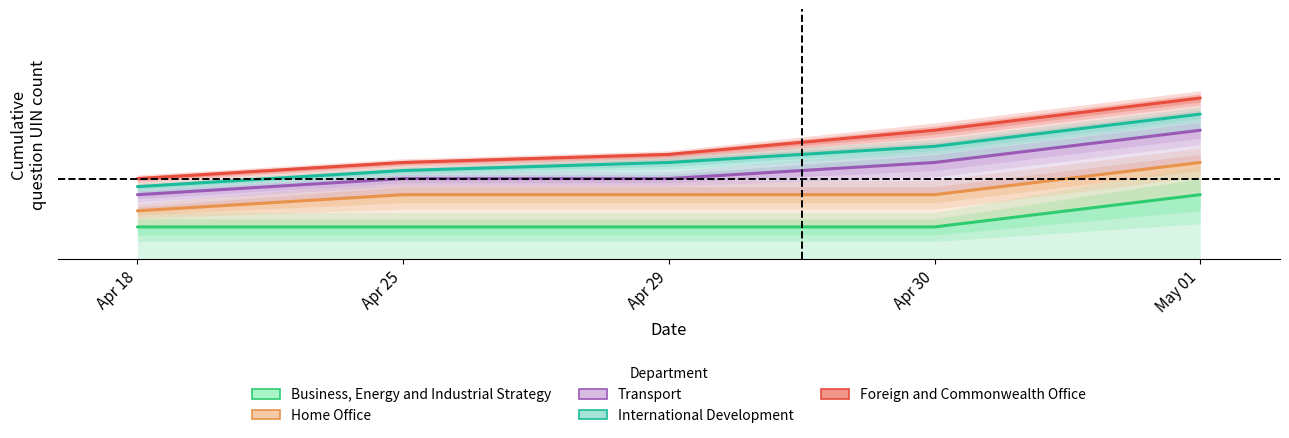

Count the number of categories in the chart.

5